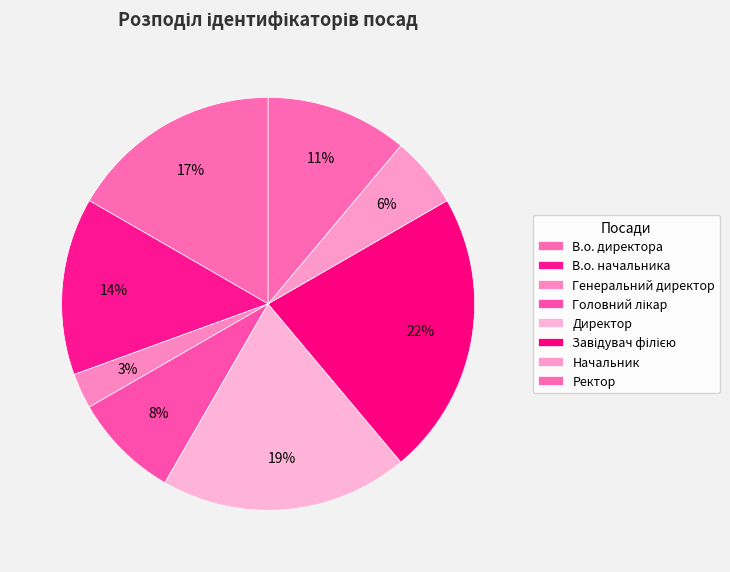

How many slices are in this pie chart?

8